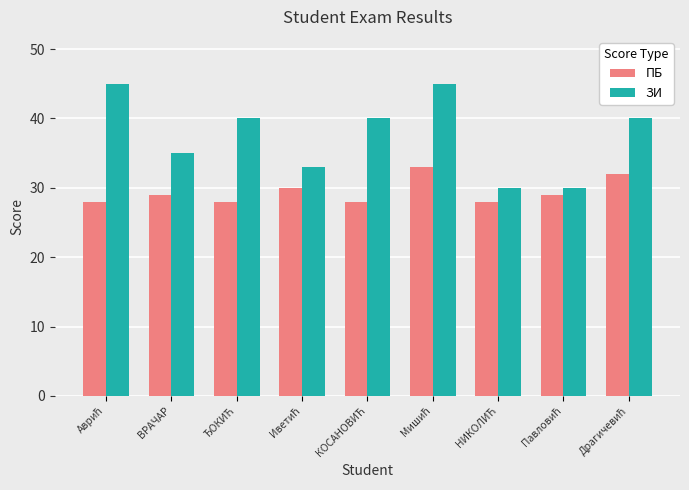

Which series has the largest total across all categories?

ЗИ